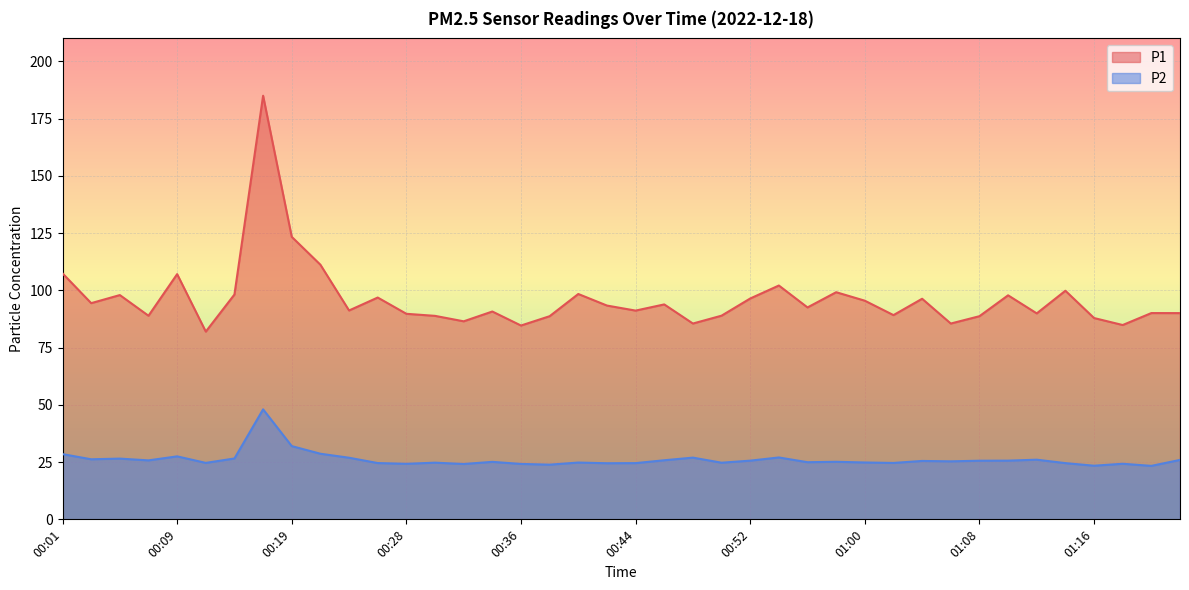

Is it true that P1 equals 90.0 at 01:22?

True